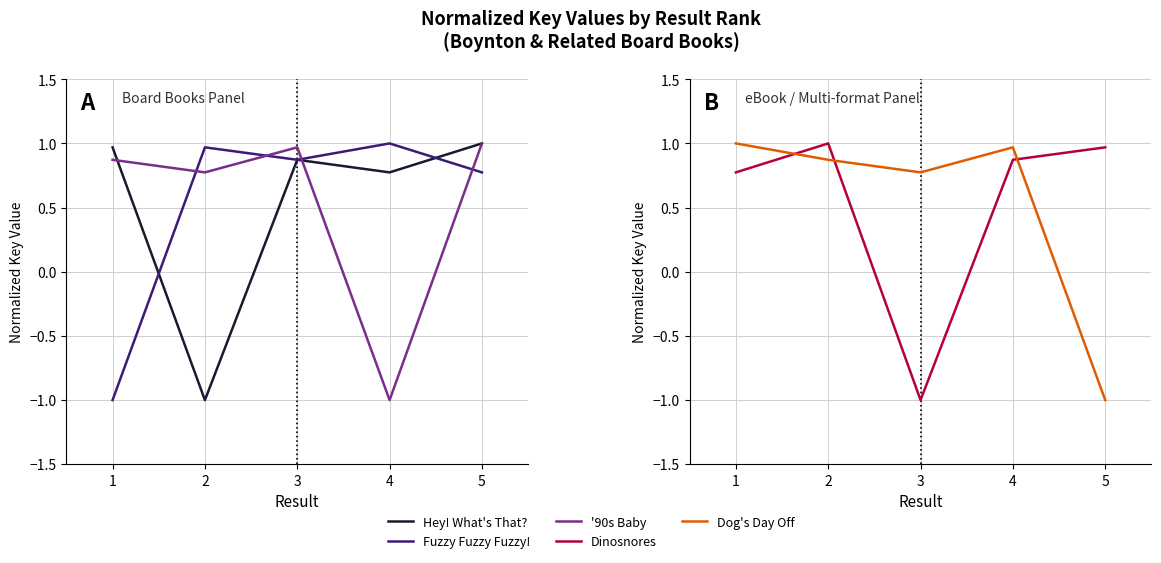

At which category does the chart reach its minimum across all series?

2